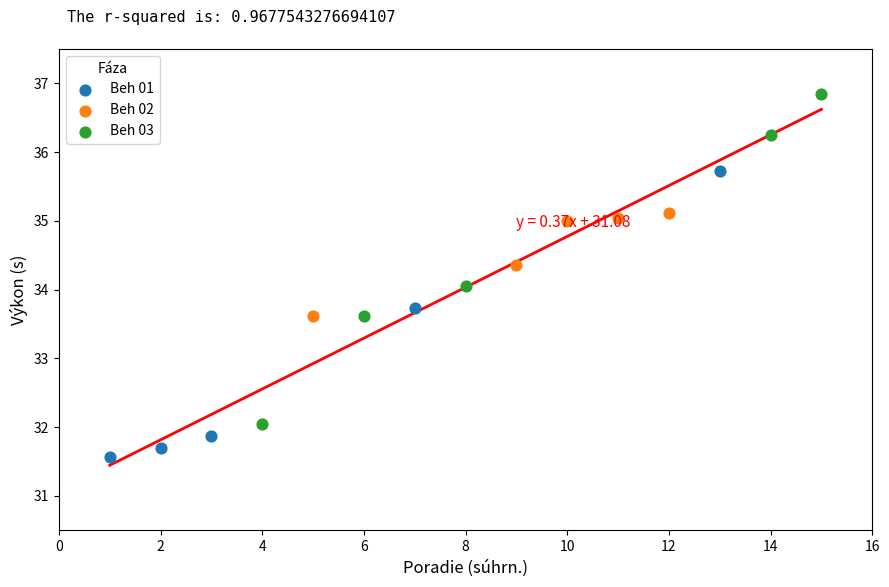

What are all the series names shown in the legend?

Beh 01, Beh 02, Beh 03